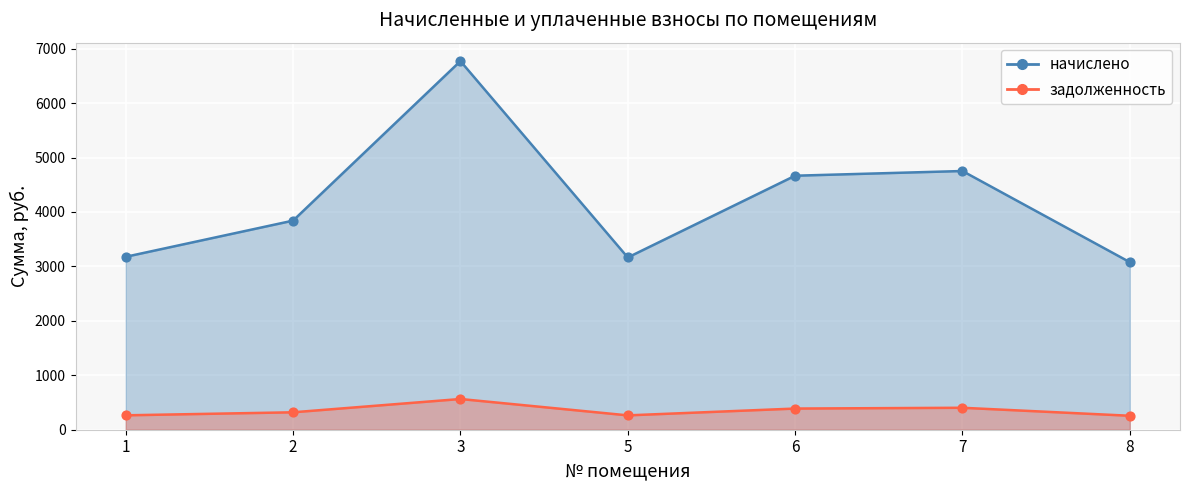

Which series has the largest Y range (max minus min)?

начислено